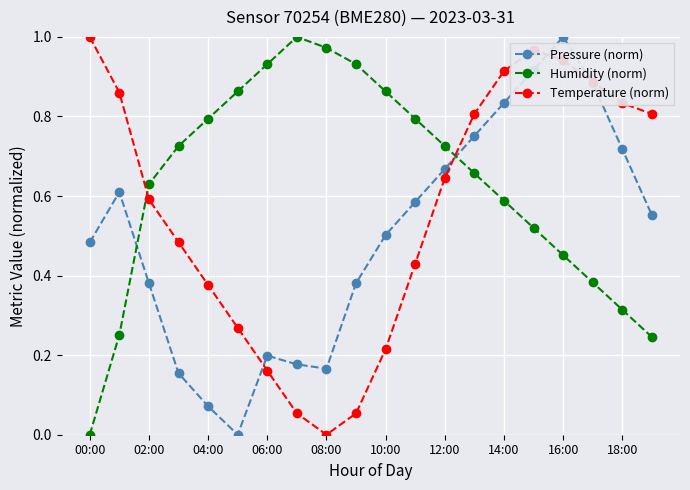

List the series in order of their overall mean, lowest first.

Pressure (norm), Temperature (norm), Humidity (norm)